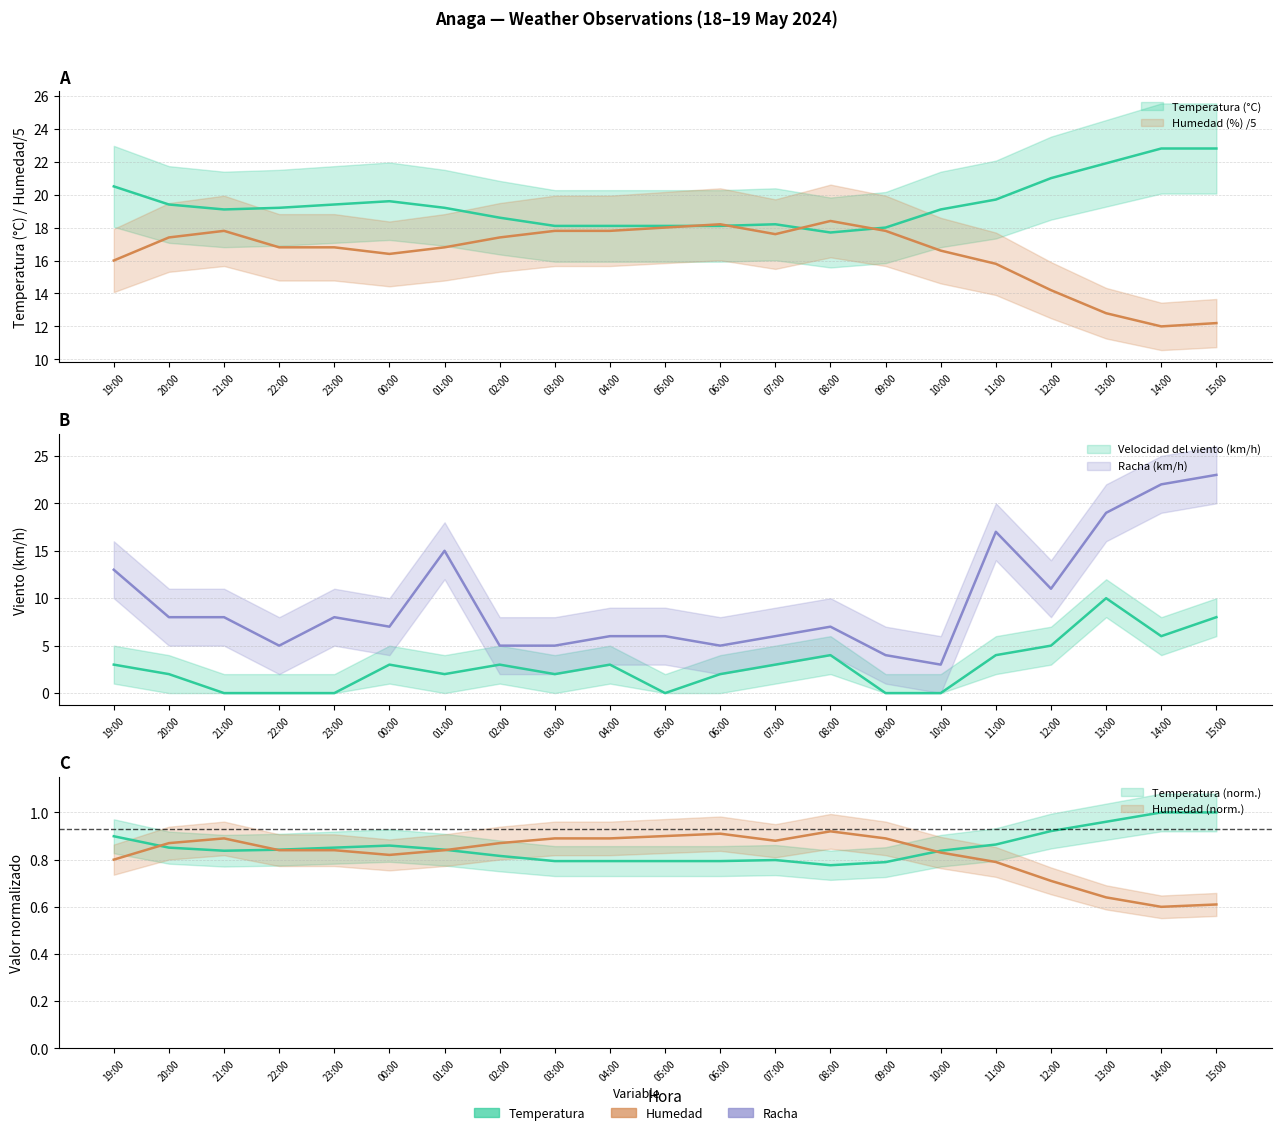

What is the difference between the maximum and minimum values in the Racha (km/h) series?

20.0